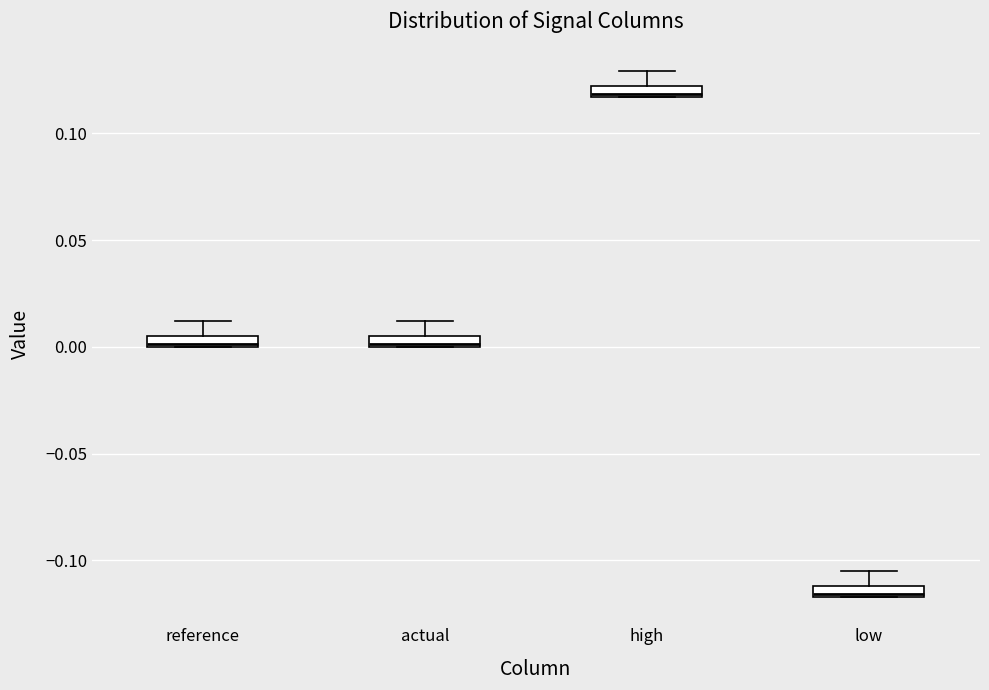

Where does the upper whisker of the box for high end on the y-axis? The values are not printed on the chart, so give them approximately, as read against the axis.

0.130